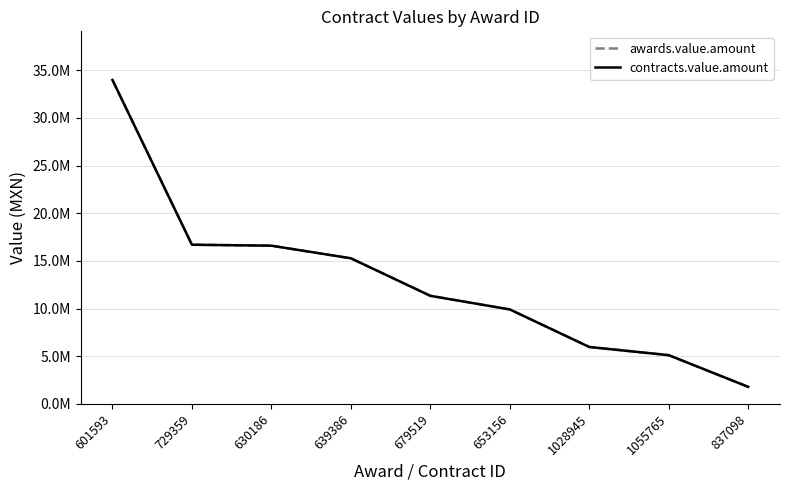

True or false: awards.value.amount and contracts.value.amount cross at least once.

False